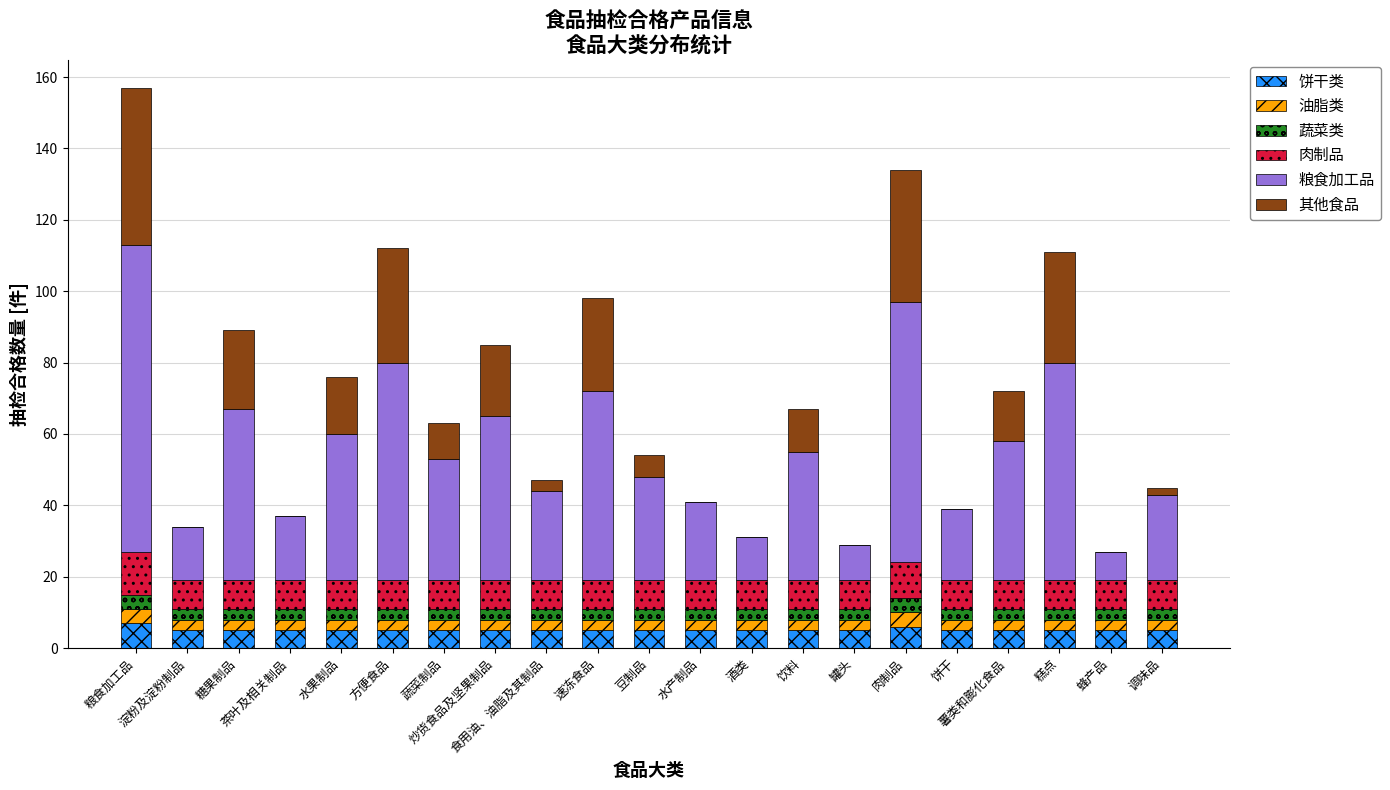

How many data points does each series have?

21